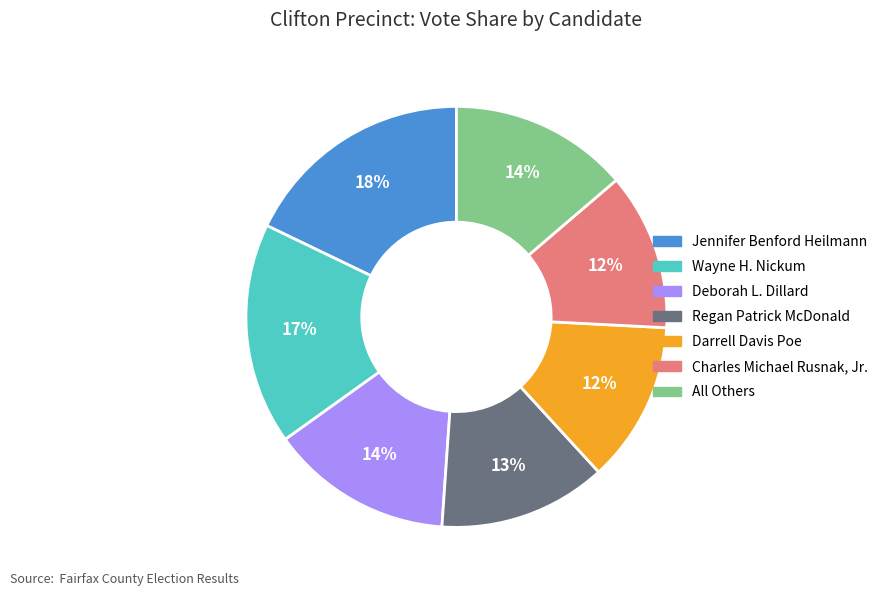

To the nearest percent, what portion does Charles Michael Rusnak, Jr. represent?

12%